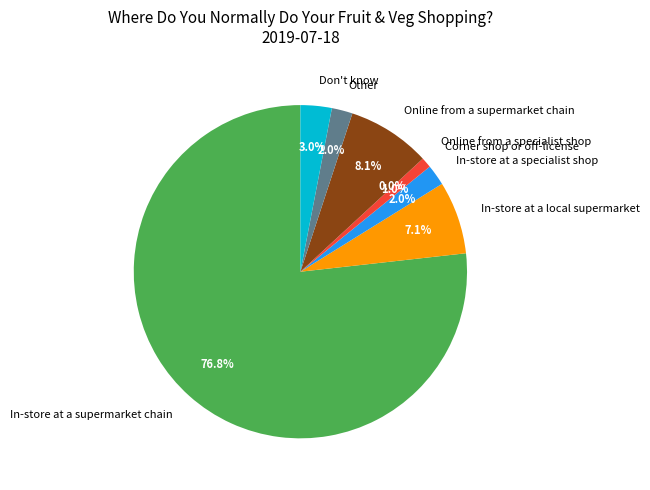

True or false: In-store at a specialist shop accounts for 2% of the total.

True